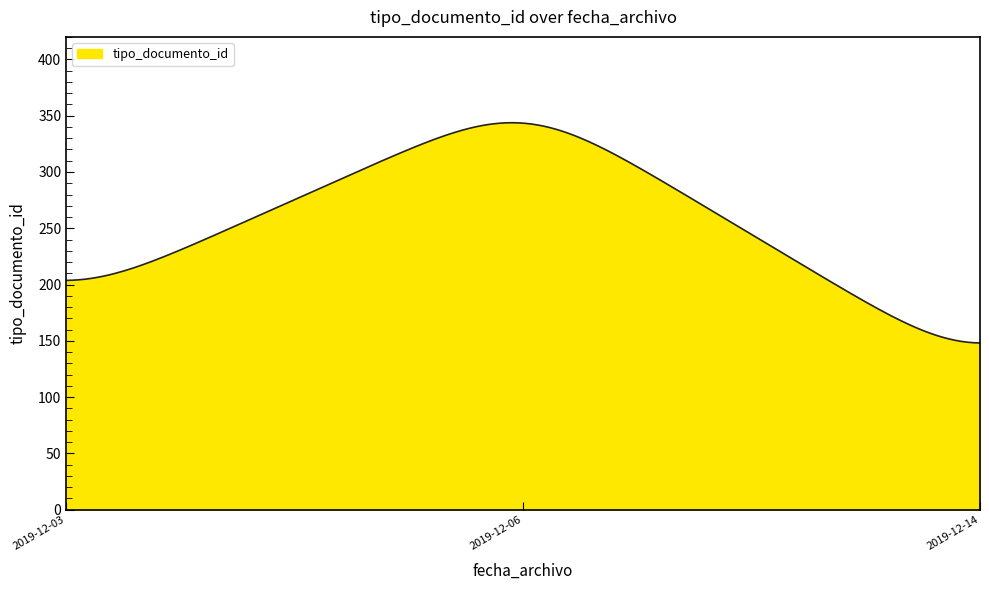

What is the minimum value shown in the chart?

148.1